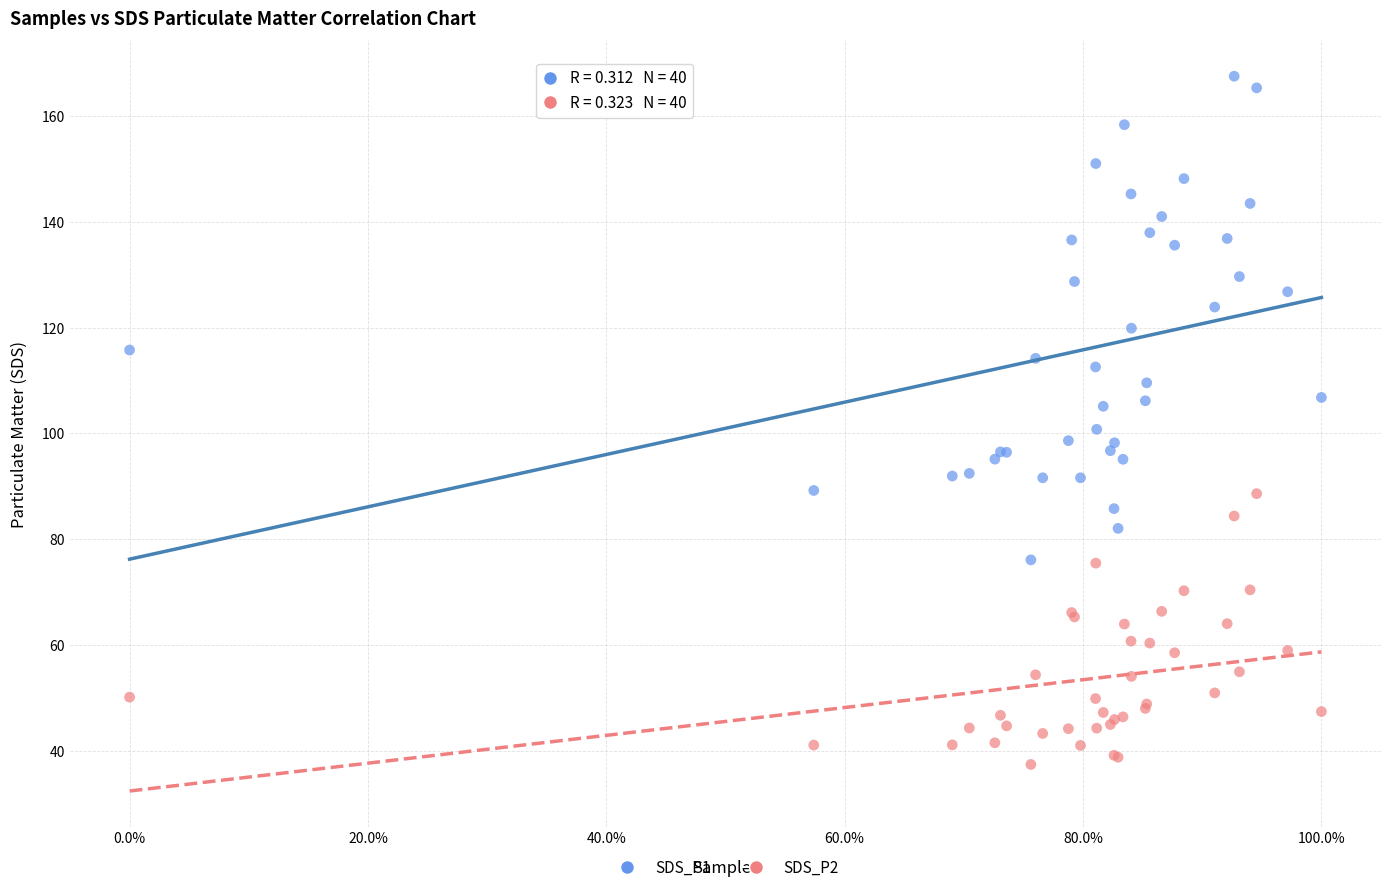

Which series has the largest Y range (max minus min)?

SDS_P1